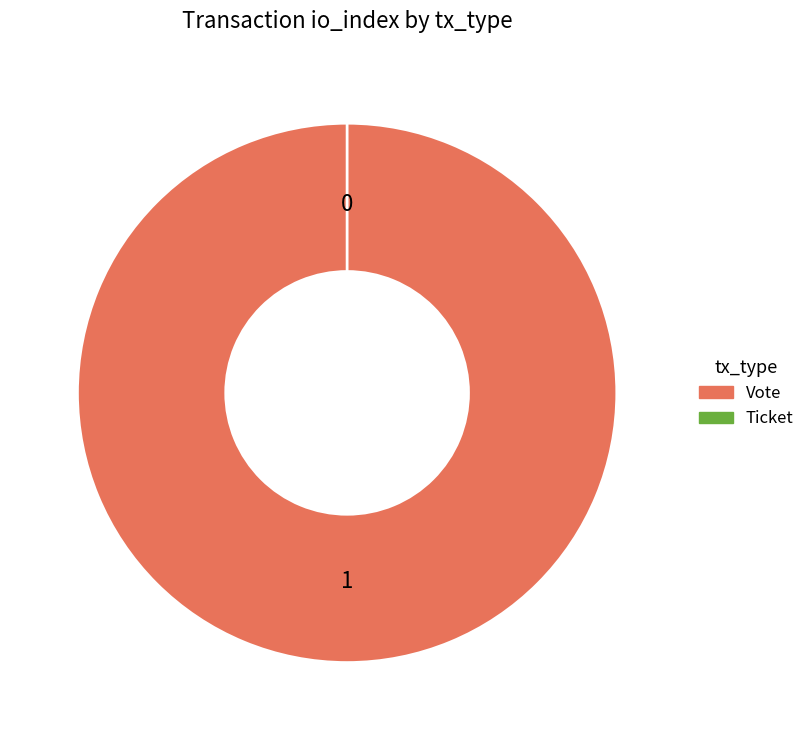

How many slices are in this pie chart?

2